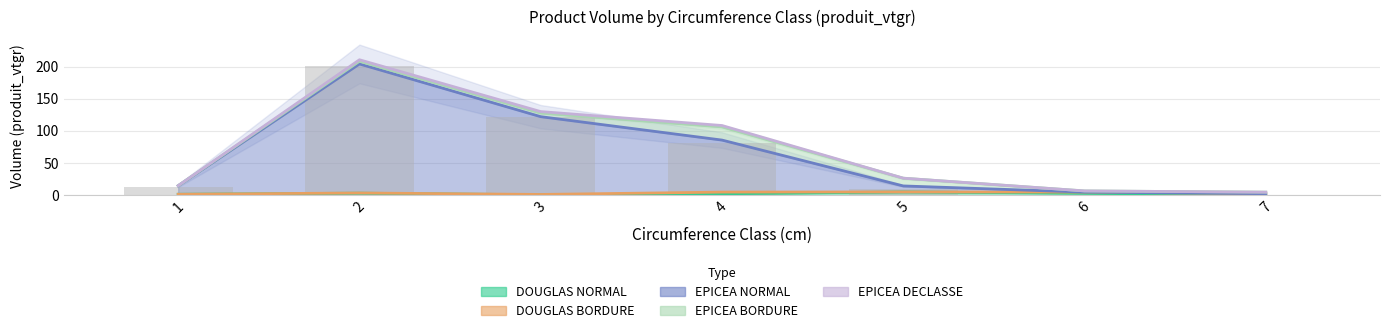

What is the difference between the maximum and minimum values in the EPICEA_BORDURE series?

20.4